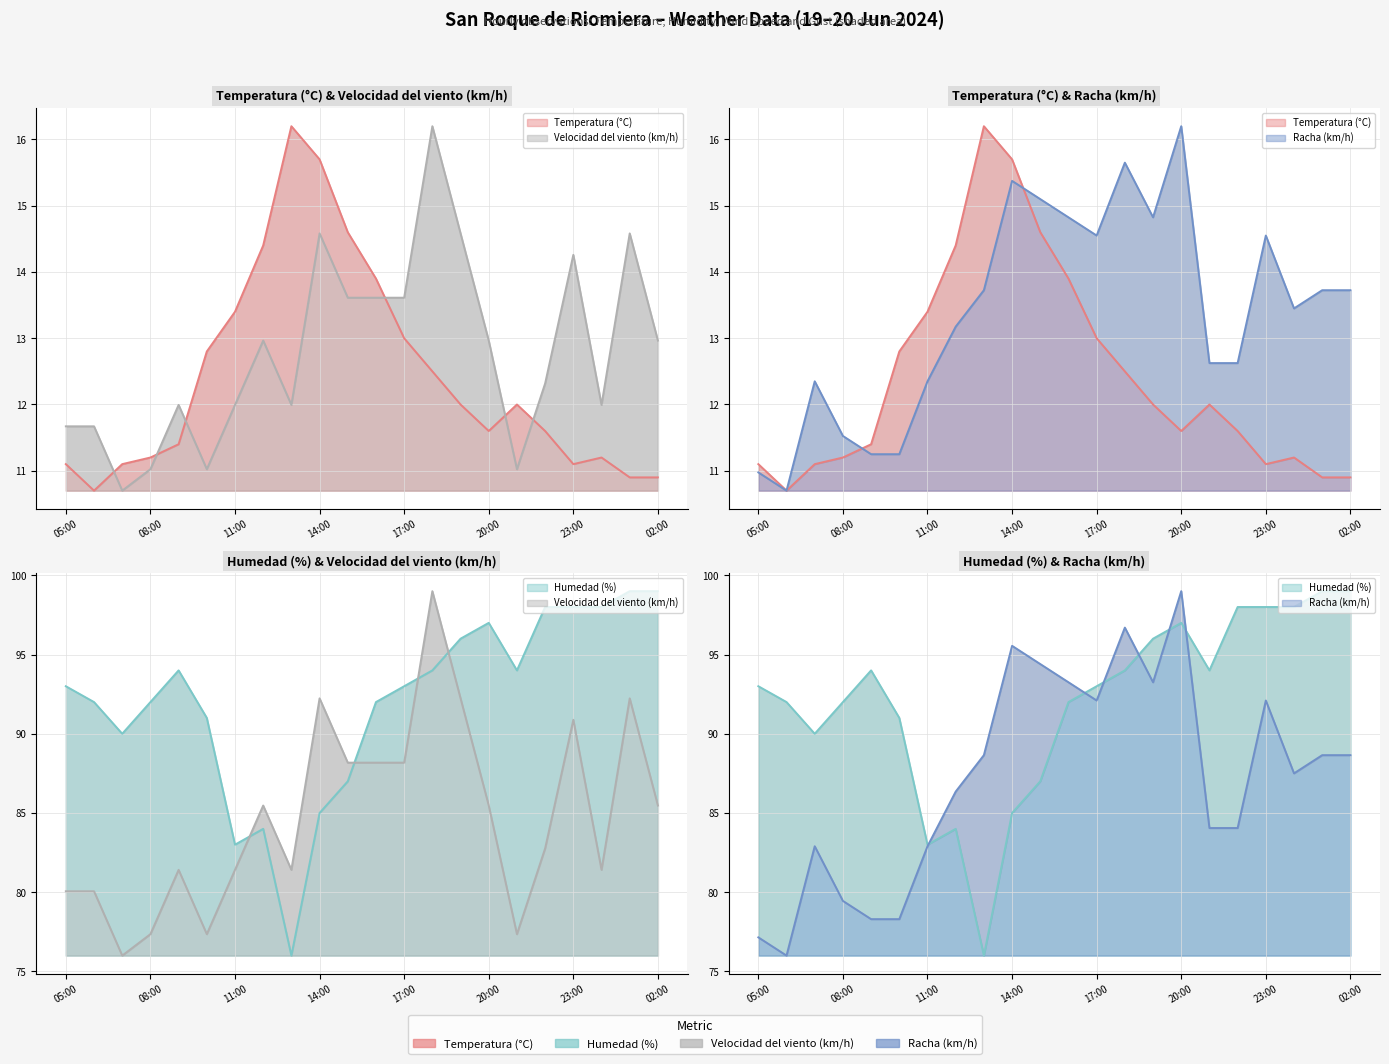

What is the value of the Humedad (%) point at the 8th from the left?

84.0